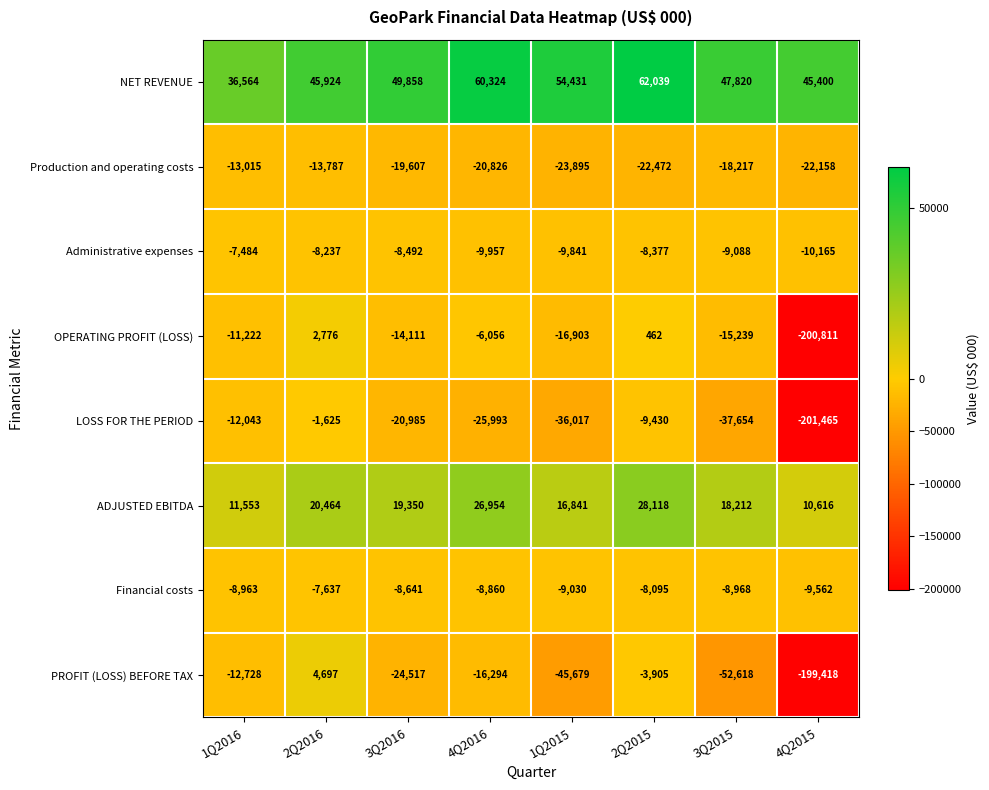

Between 2Q2016 and 4Q2016, which series saw the biggest shift?

LOSS FOR THE PERIOD